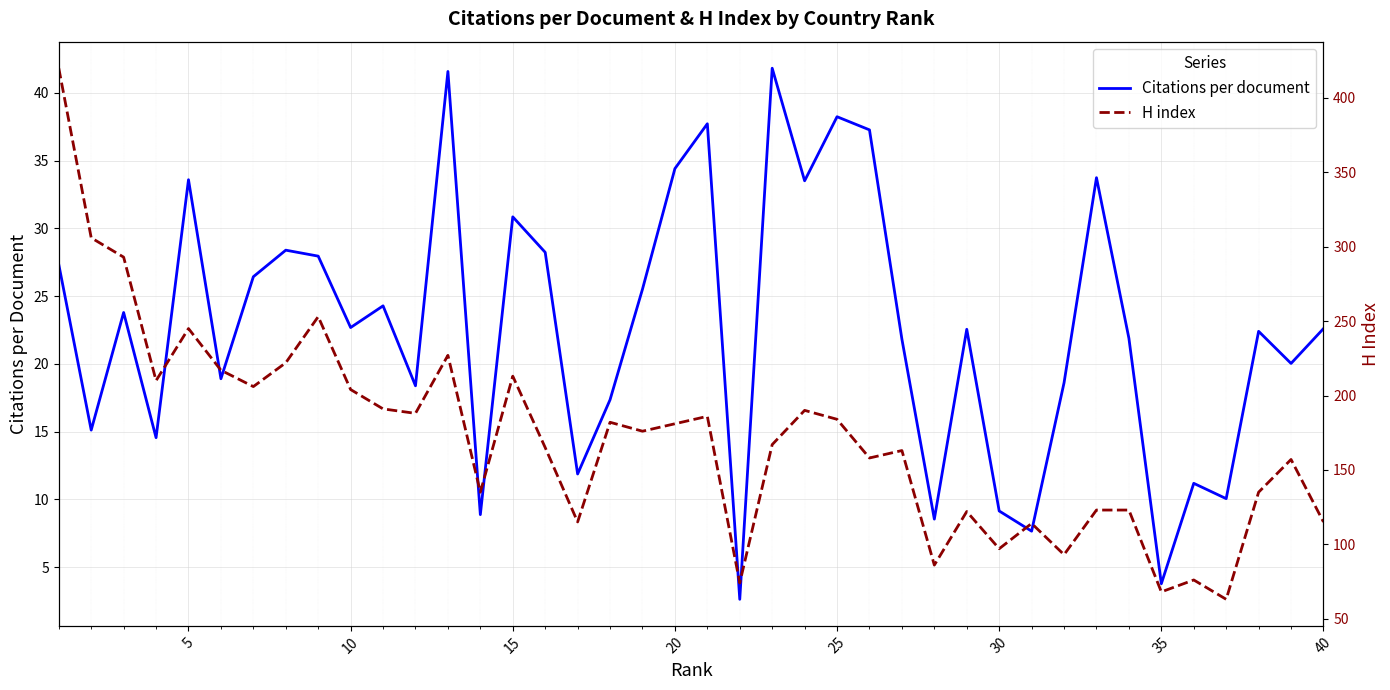

What is the greatest value displayed?

420.0